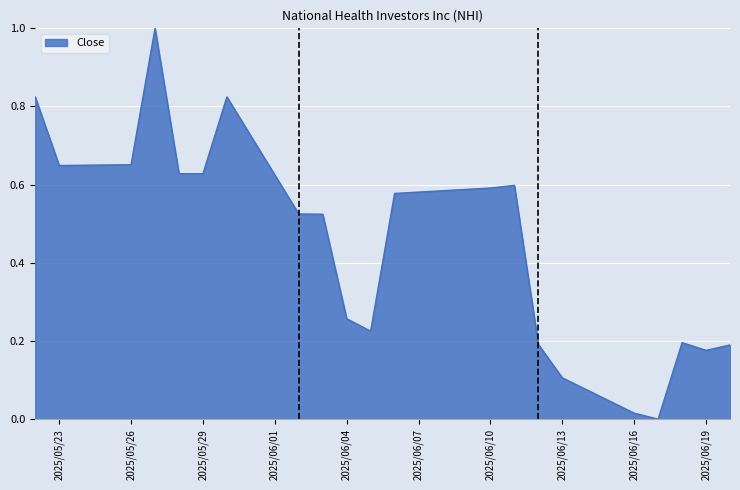

What is the greatest value displayed?

1.0